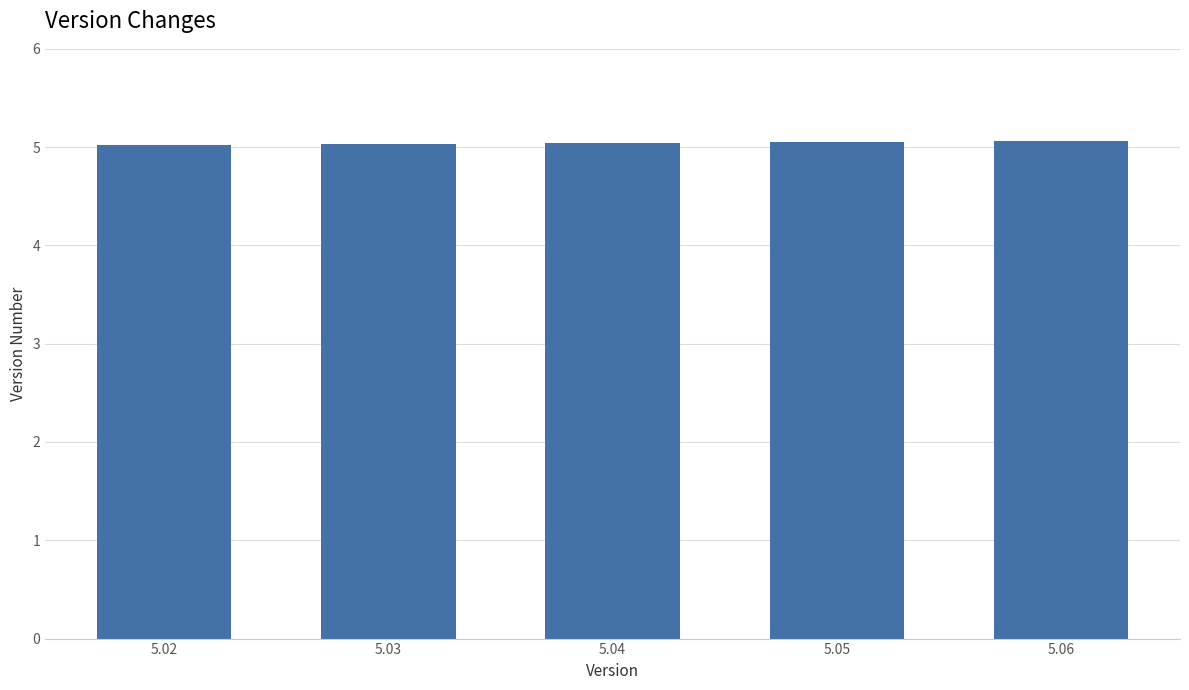

What is the average value?

5.0